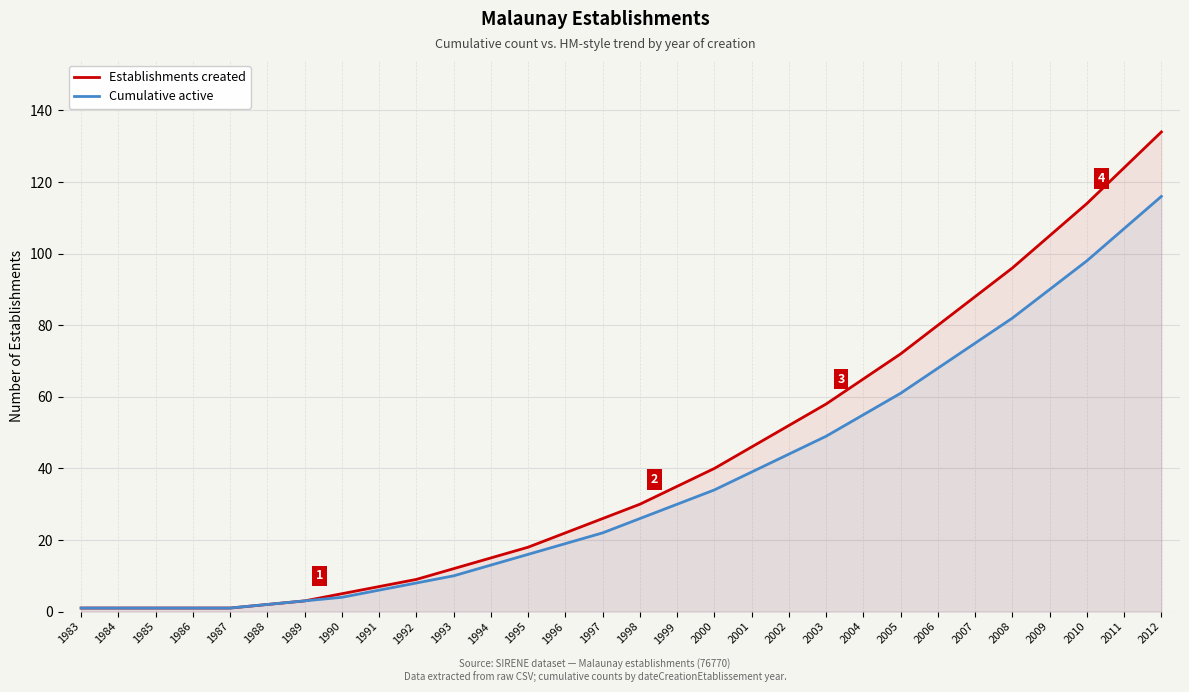

True or false: Cumulative active has more than 2 points higher than both neighbors.

False